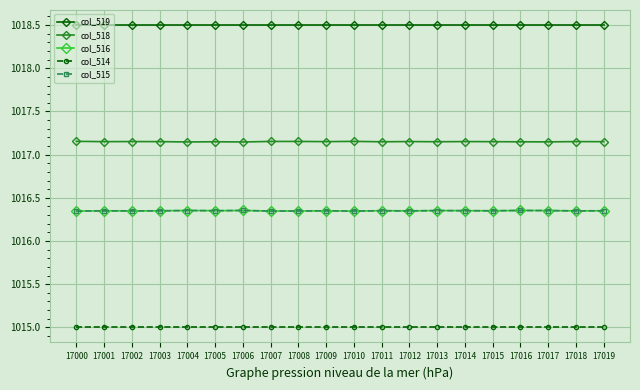

Is the value of col_519 at 17017 greater than the value of col_516 at 17008?

Yes